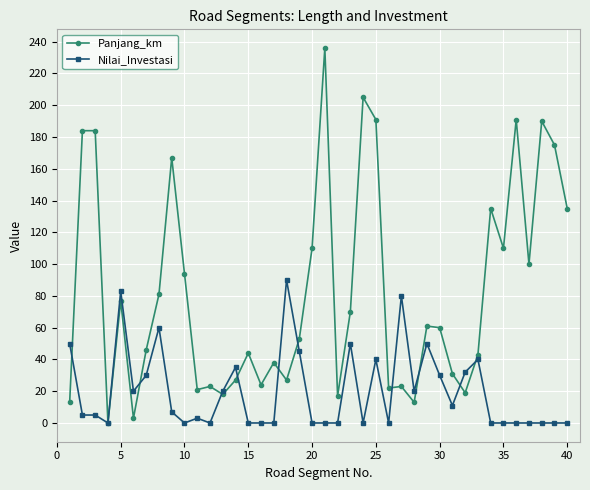

Does the chart have visible grid lines?

Yes